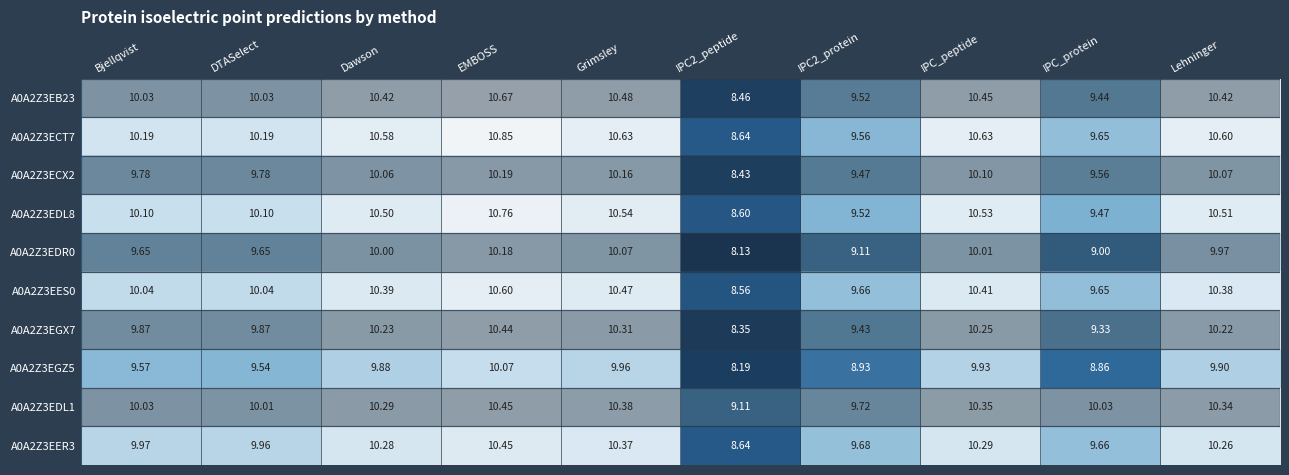

Rank the series at Grimsley from lowest to highest value.

A0A2Z3EGZ5, A0A2Z3EDR0, A0A2Z3ECX2, A0A2Z3EGX7, A0A2Z3EER3, A0A2Z3EDL1, A0A2Z3EES0, A0A2Z3EB23, A0A2Z3EDL8, A0A2Z3ECT7